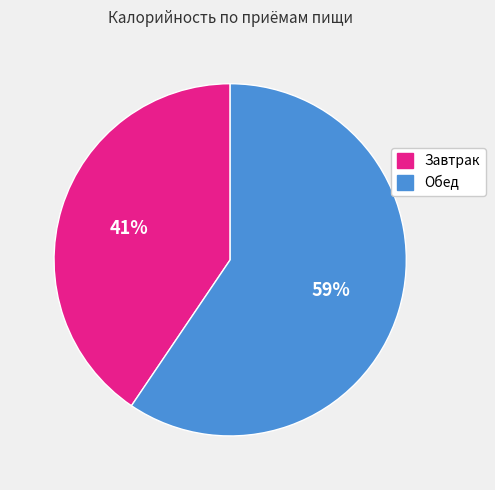

True or false: Обед accounts for 59% of the total.

True